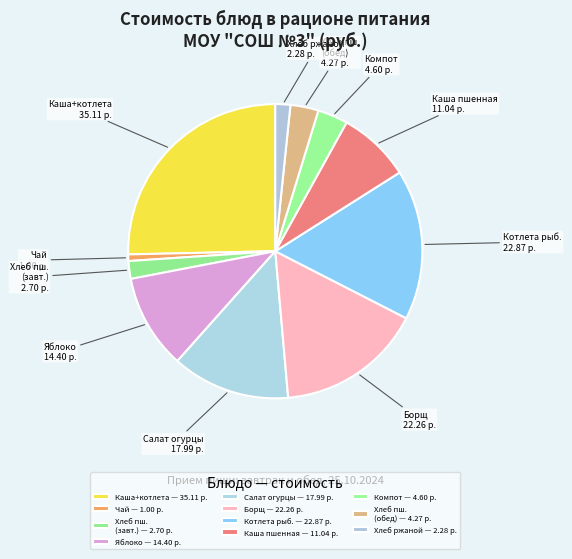

How many segments does this pie chart have?

11